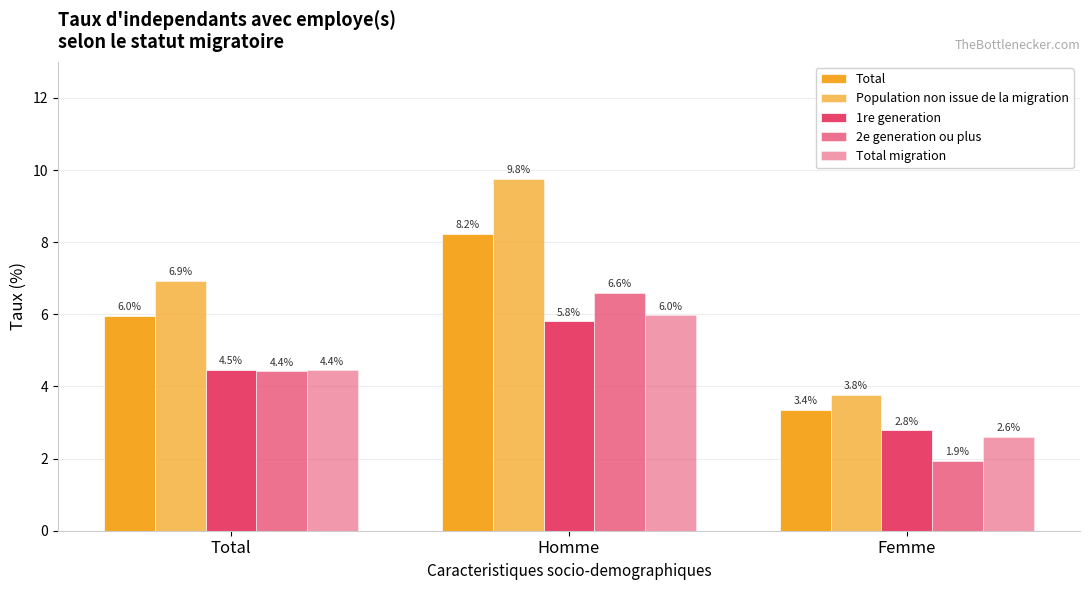

Are the bars grouped side by side (vs. stacked)?

Yes